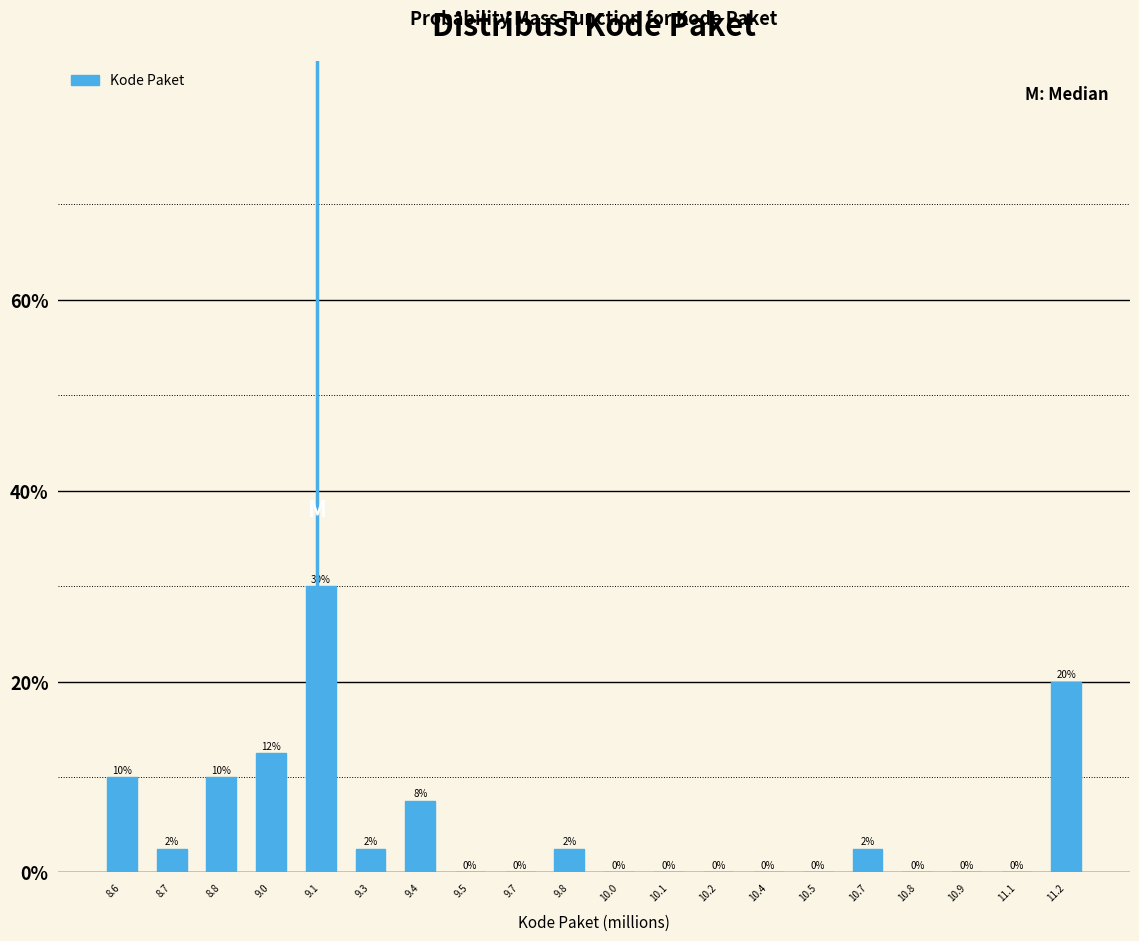

Are the bars horizontal?

No